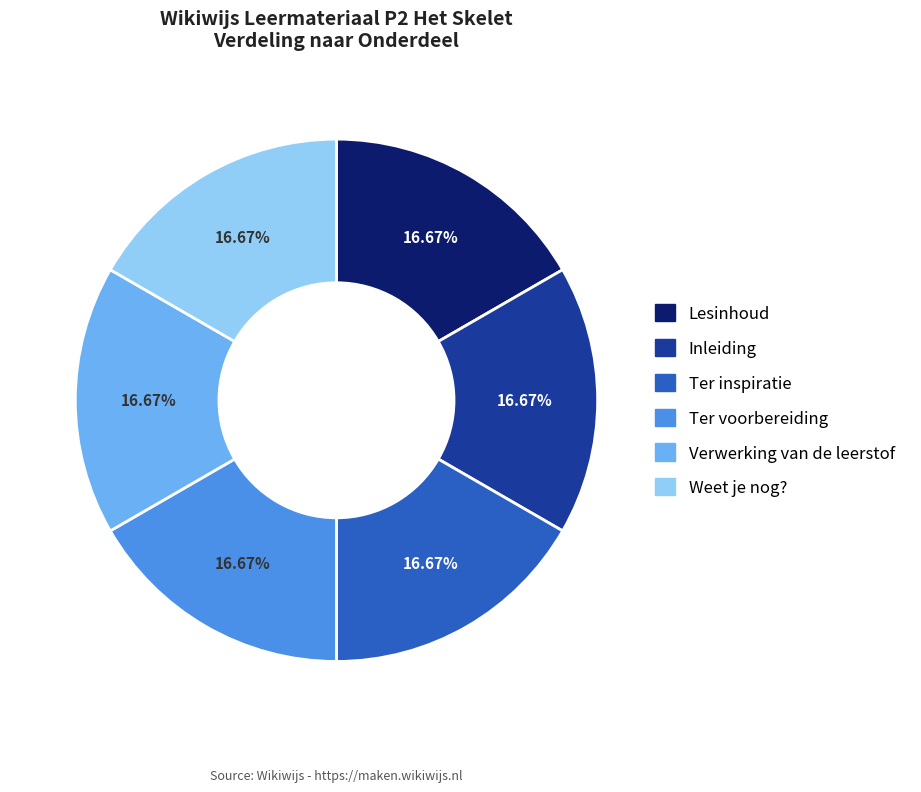

Count the number of slices in the pie.

6